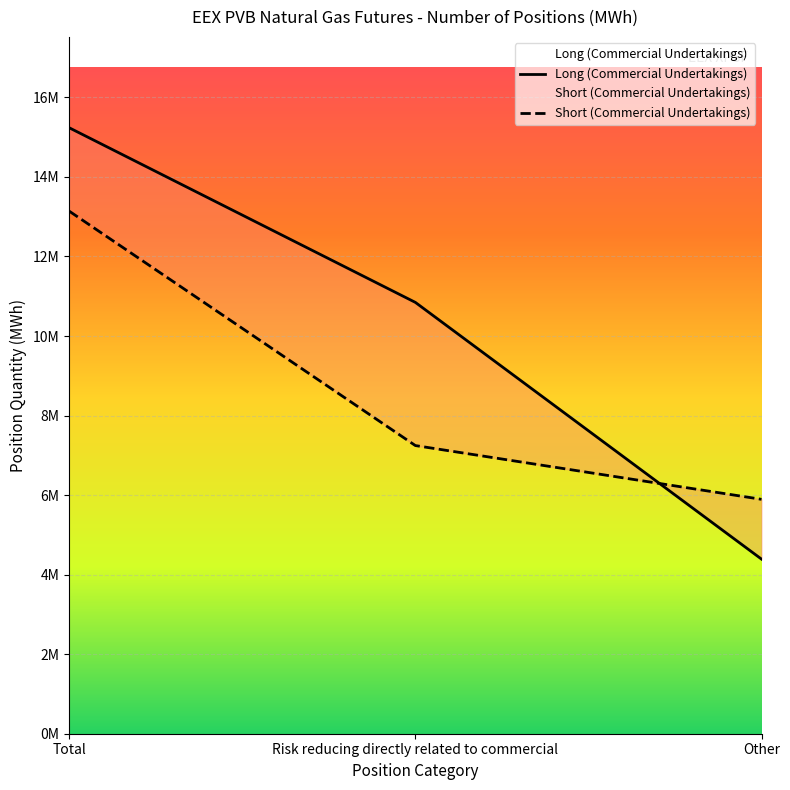

What is the approximate value of Long (Commercial Undertakings) at Total?

15235590